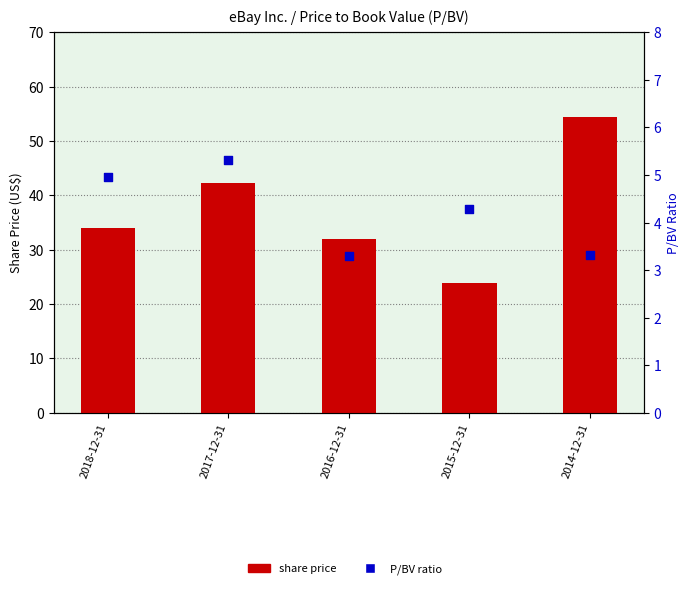

Which series has the largest total across all categories?

share price